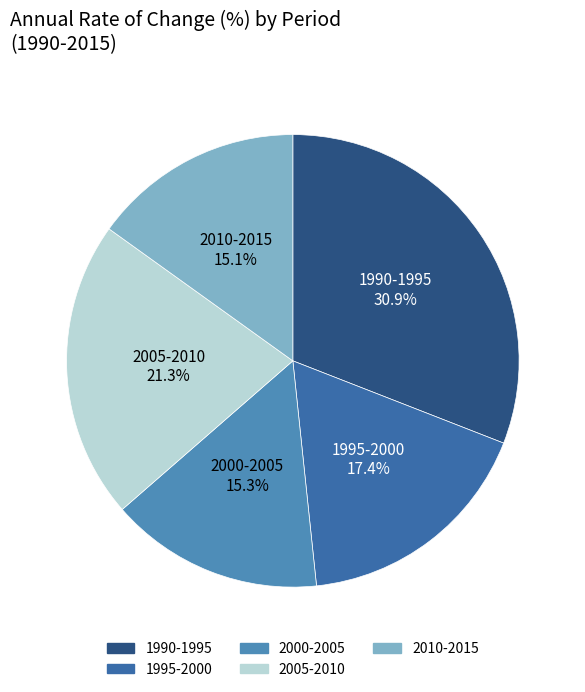

What is the largest slice in the pie chart?

1990-1995